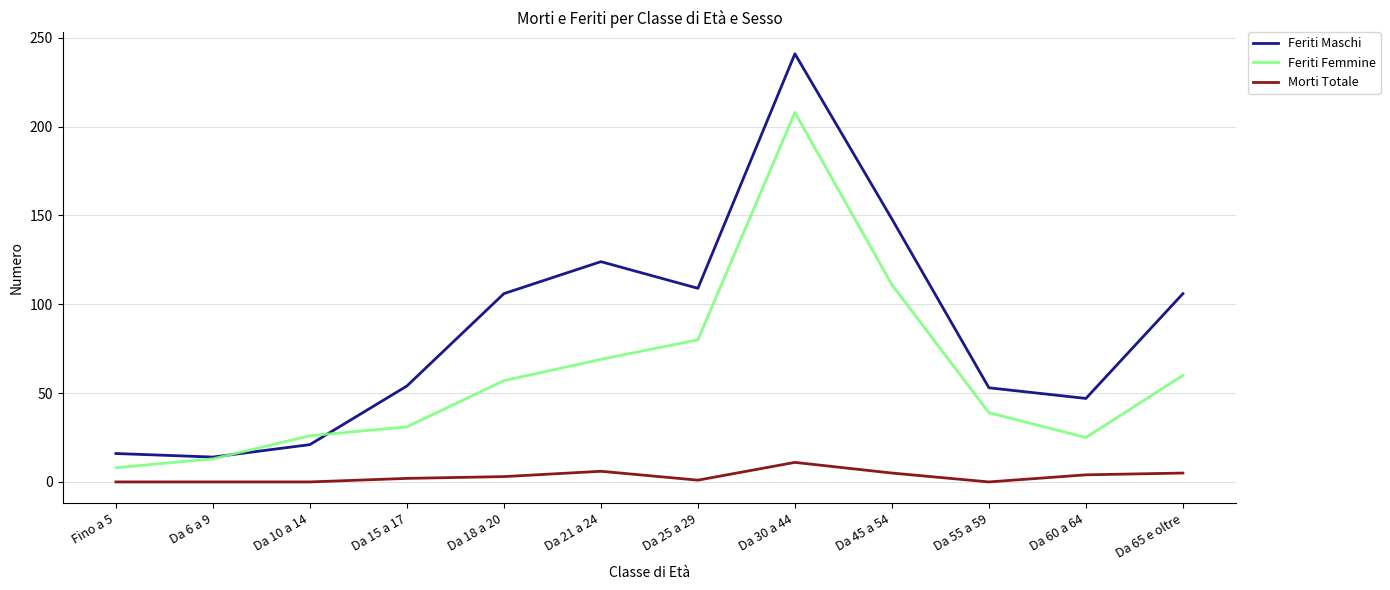

True or false: Feriti Femmine and Morti Totale intersect in this chart.

False